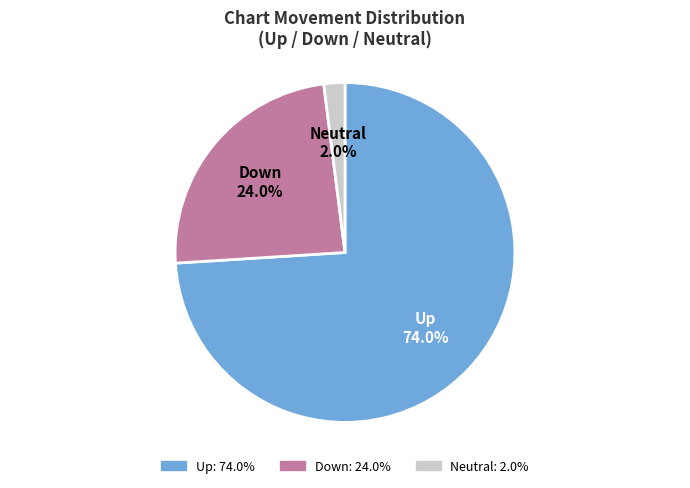

What portion of the pie excludes Down?

76.0%